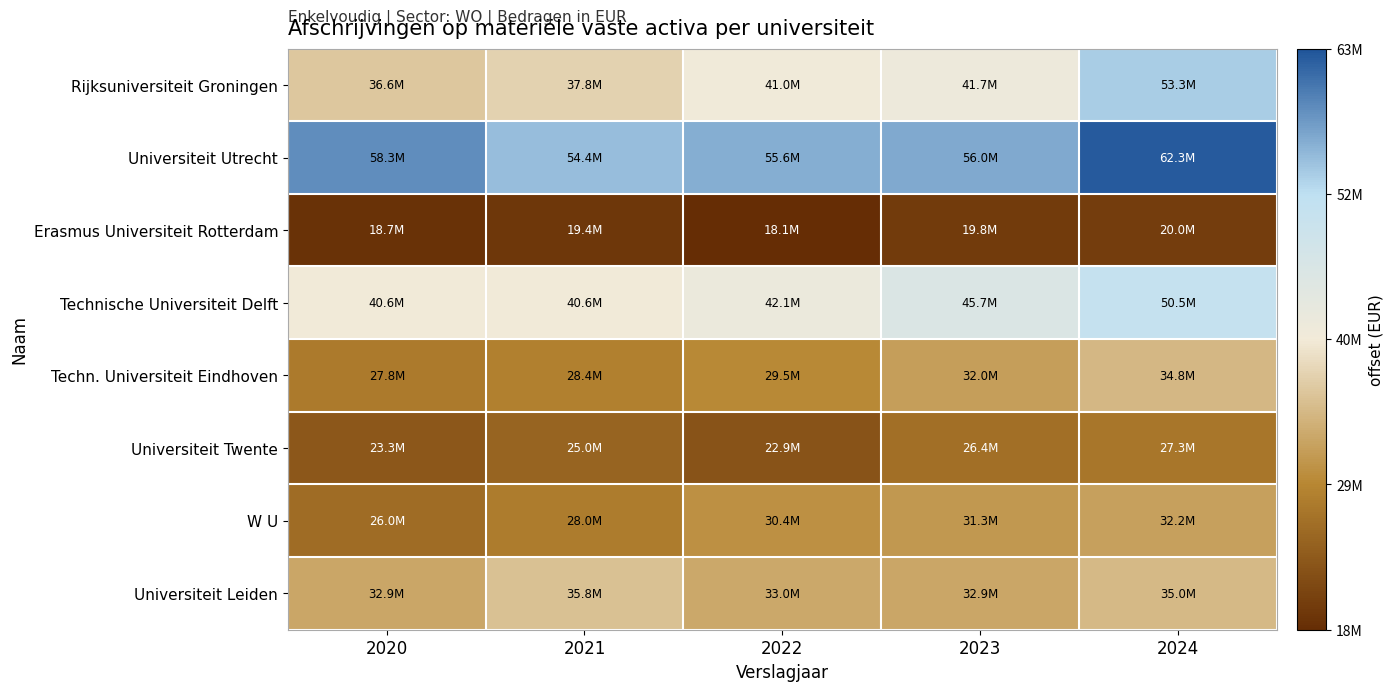

Reading left to right, list all the values displayed in this chart.

Rijksuniversiteit Groningen: 2020=36555800	2021=37839854	2022=40956086	2023=41662200	2024=53315116
Universiteit Utrecht: 2020=58301000	2021=54416000	2022=55633000	2023=56026000	2024=62344000
Erasmus Universiteit Rotterdam: 2020=18700000	2021=19400000	2022=18100000	2023=19800000	2024=20000000
Technische Universiteit Delft: 2020=40610000	2021=40570000	2022=42052000	2023=45667000	2024=50485000
Techn. Universiteit Eindhoven: 2020=27800000	2021=28400000	2022=29500000	2023=32000000	2024=34800000
Universiteit Twente: 2020=23300000	2021=25000000	2022=22900000	2023=26400000	2024=27300000
W U: 2020=25956000	2021=27980000	2022=30423000	2023=31269000	2024=32204000
Universiteit Leiden: 2020=32900000	2021=35800000	2022=33000000	2023=32900000	2024=35000000